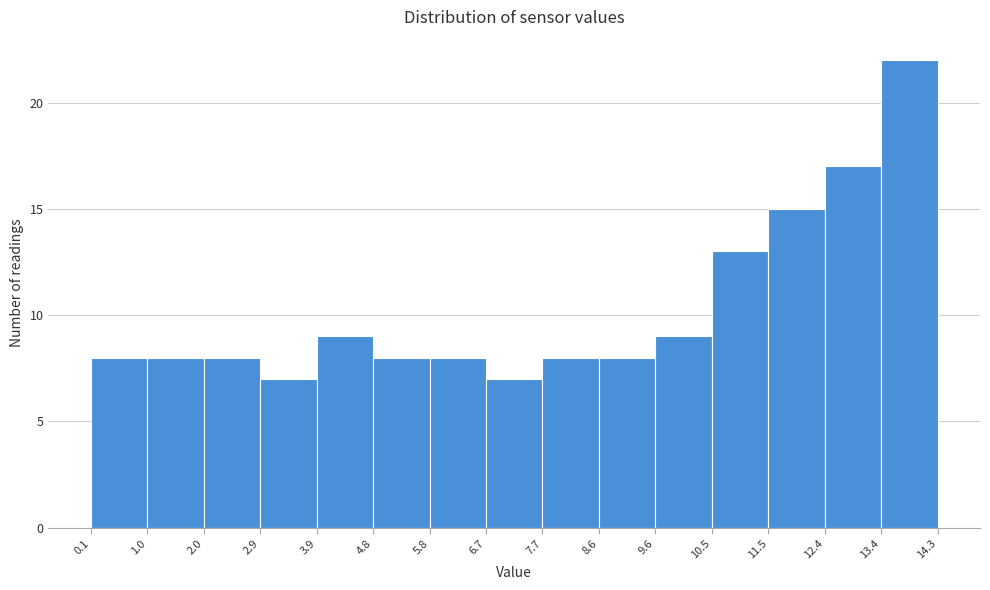

What is the height of the bar covering 12.4 to 13.4 on the x-axis? The values are not printed on the chart, so give them approximately, as read against the axis.

17